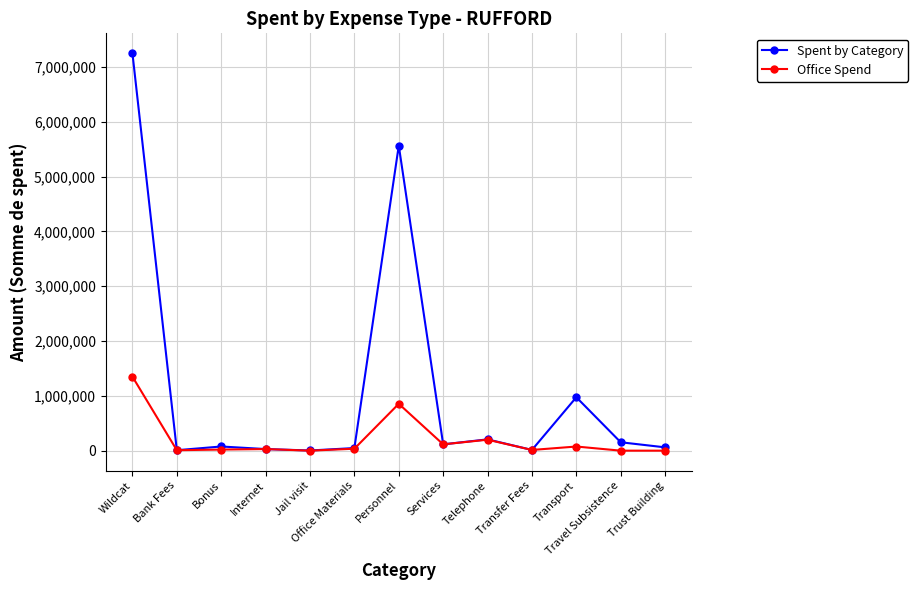

At Wildcat, list the series in order from smallest to largest.

Office Spend, Spent by Category